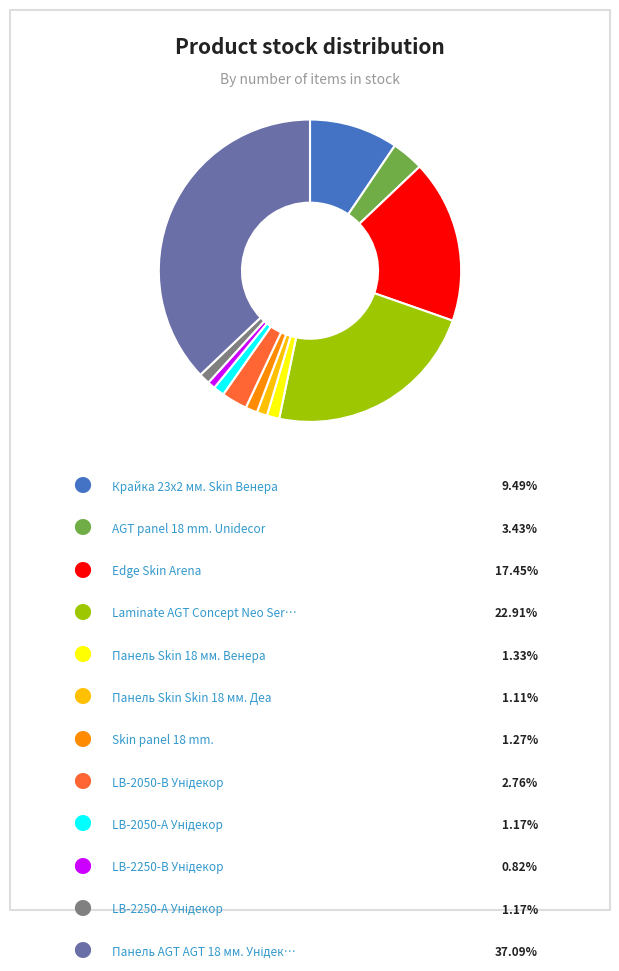

Is there any slice that represents more than half of the pie?

No